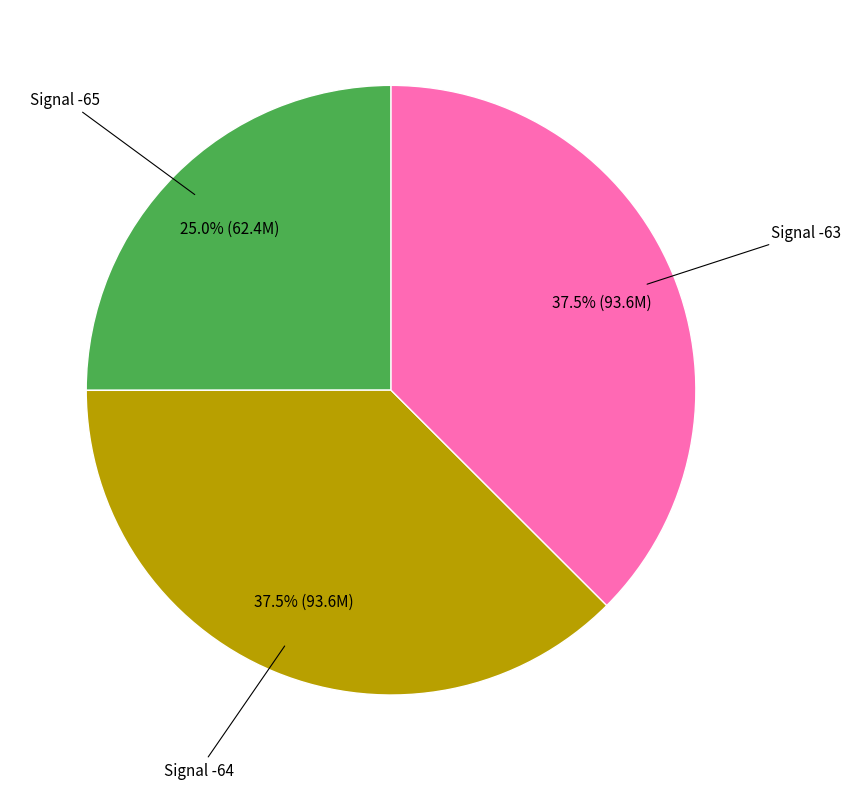

Which slice is the smallest?

Signal -65